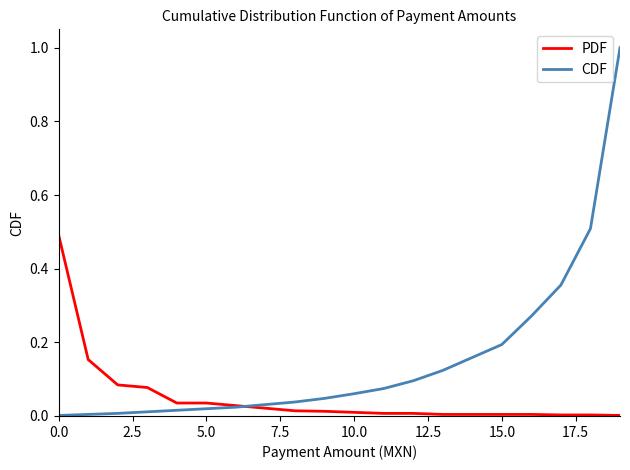

What is the maximum value shown in the chart?

1.0